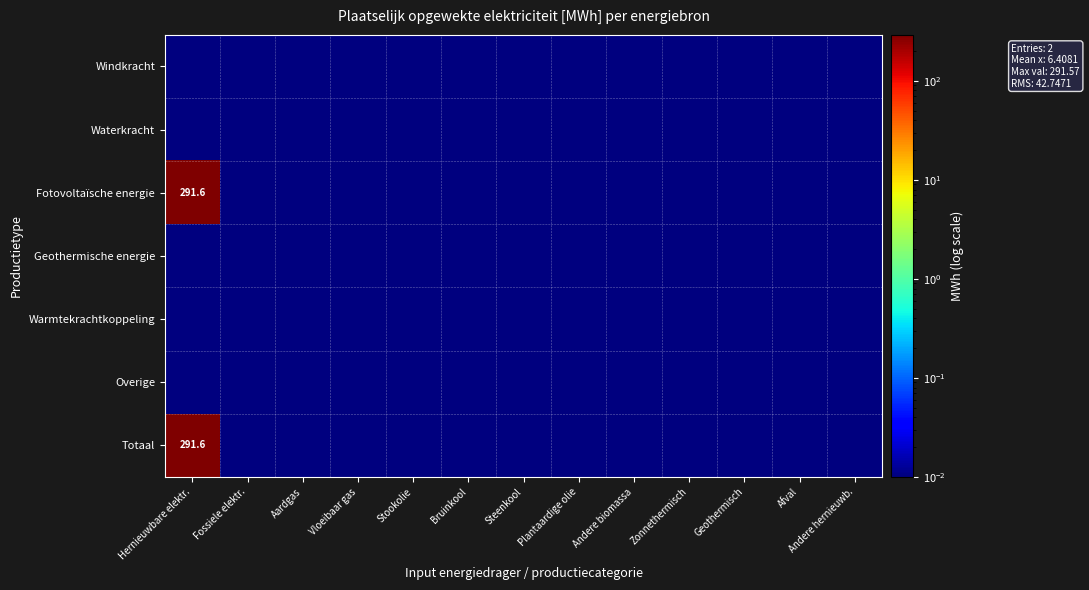

At Andere hernieuwb., list the series in order from largest to smallest.

Windkracht, Waterkracht, Fotovoltaïsche energie, Geothermische energie, Warmtekrachtkoppeling, Overige, Totaal